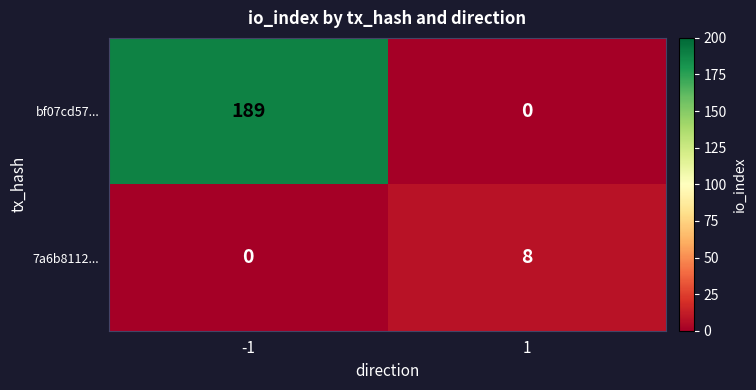

Rank the series by their average value, from lowest to highest.

7a6b8112..., bf07cd57...